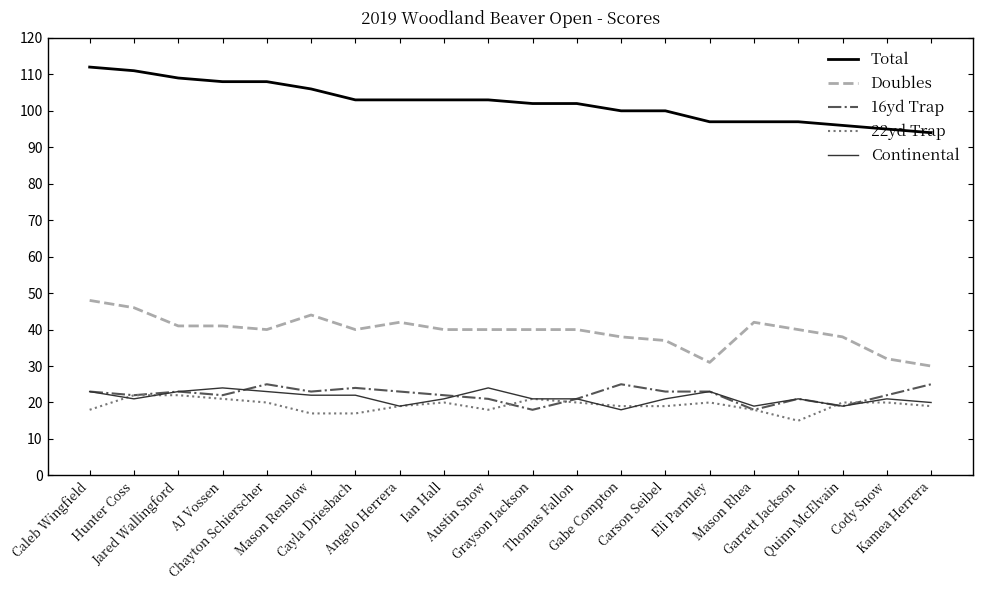

Reading left to right, extract all data points from this chart.

Total: 112	111	109	108	108	106	103	103	103	103	102	102	100	100	97	97	97	96	95	94
Doubles: 48	46	41	41	40	44	40	42	40	40	40	40	38	37	31	42	40	38	32	30
16yd Trap: 23	22	23	22	25	23	24	23	22	21	18	21	25	23	23	18	21	19	22	25
22yd Trap: 18	22	22	21	20	17	17	19	20	18	21	20	19	19	20	18	15	20	20	19
Continental: 23	21	23	24	23	22	22	19	21	24	21	21	18	21	23	19	21	19	21	20